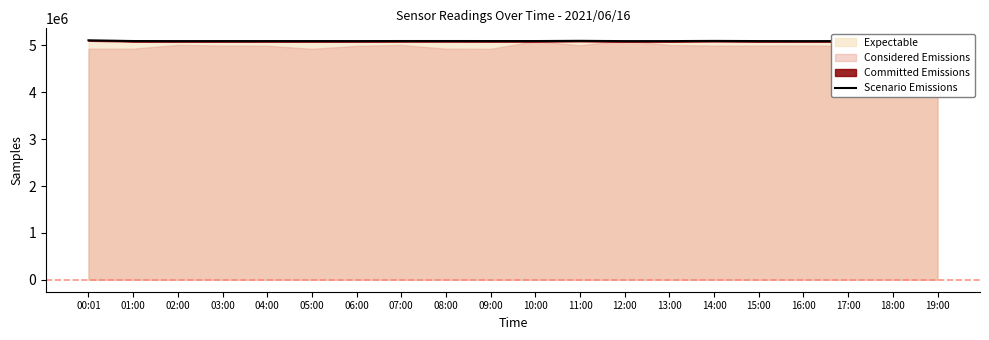

What is the label of the 10th point from the right?

10:00